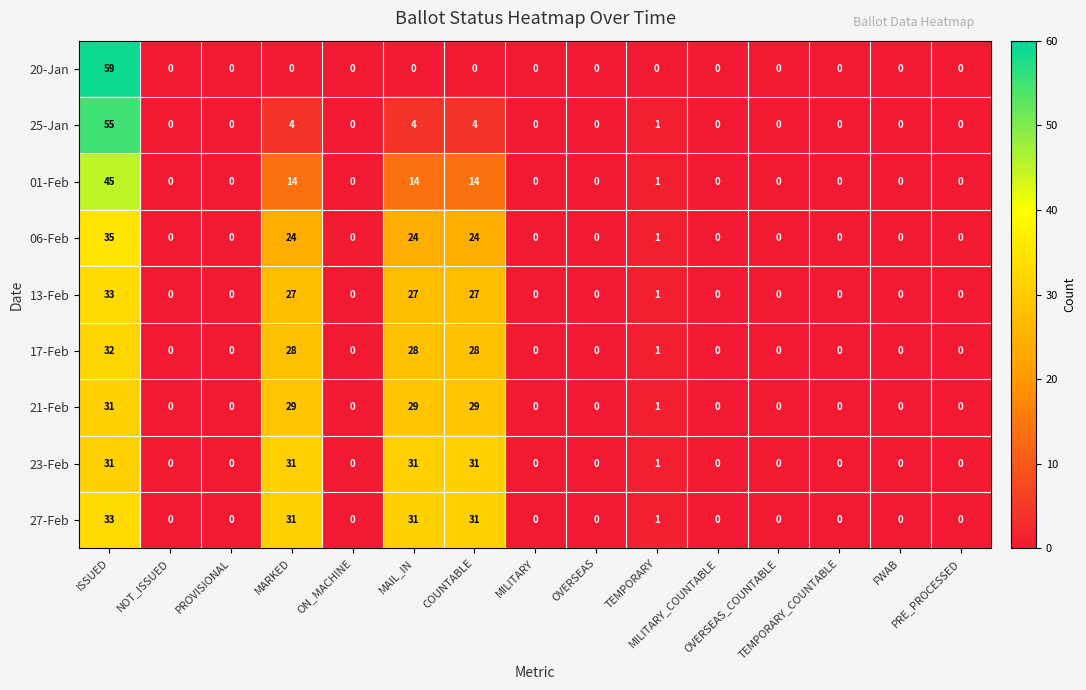

What is the maximum value shown in the chart?

59